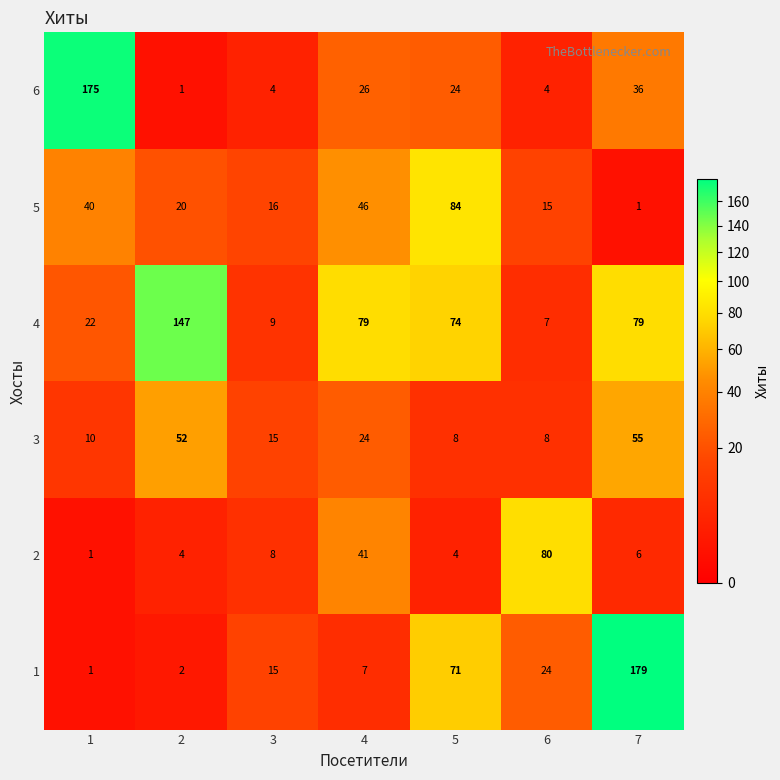

Is it true that 4 equals 22 at 1?

True